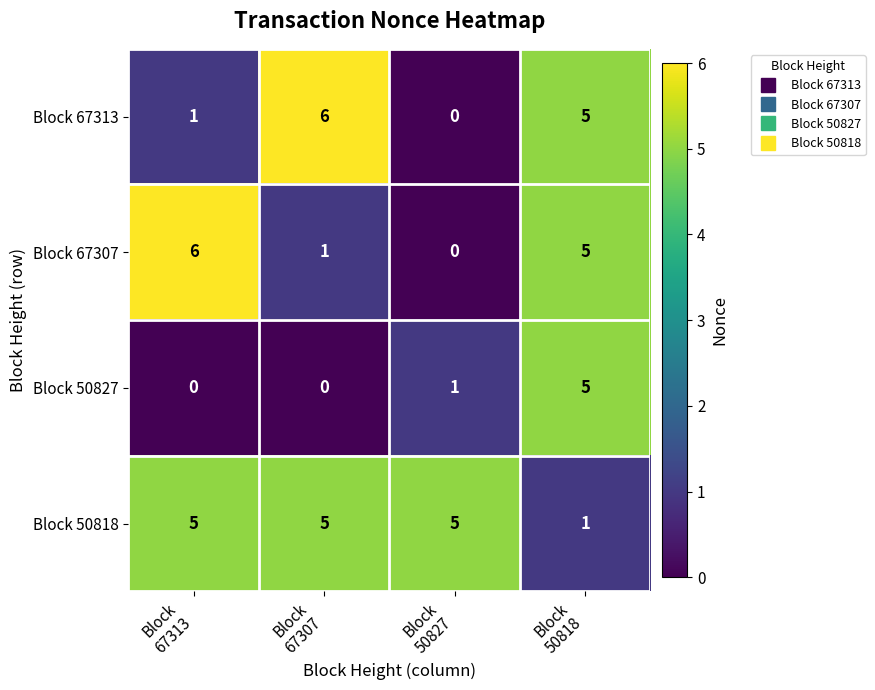

What is the sum of all Block 67313 values?

12